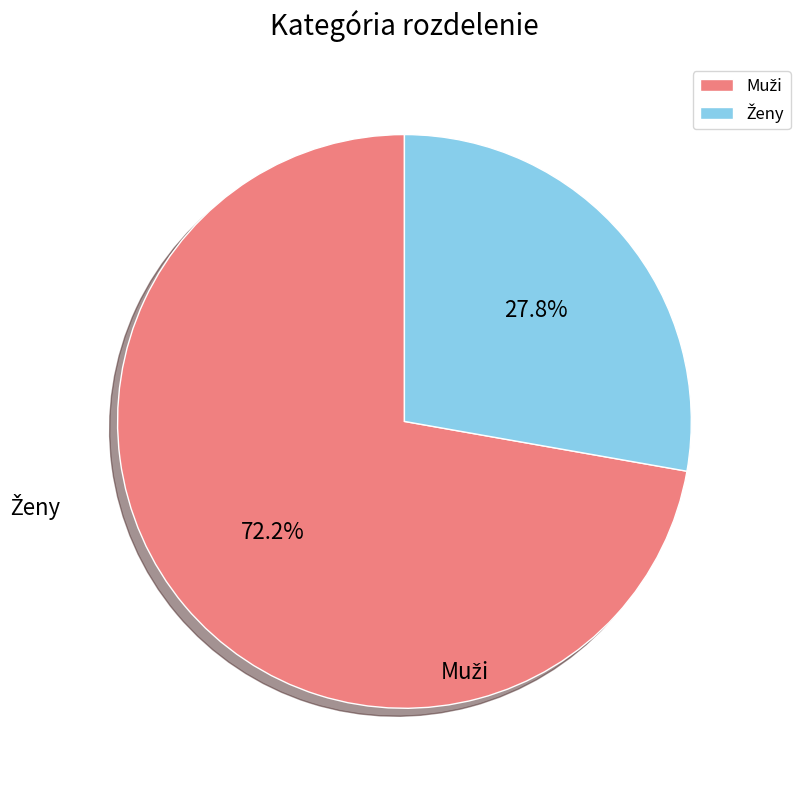

Combined, do Muži and Ženy account for over 50%?

Yes